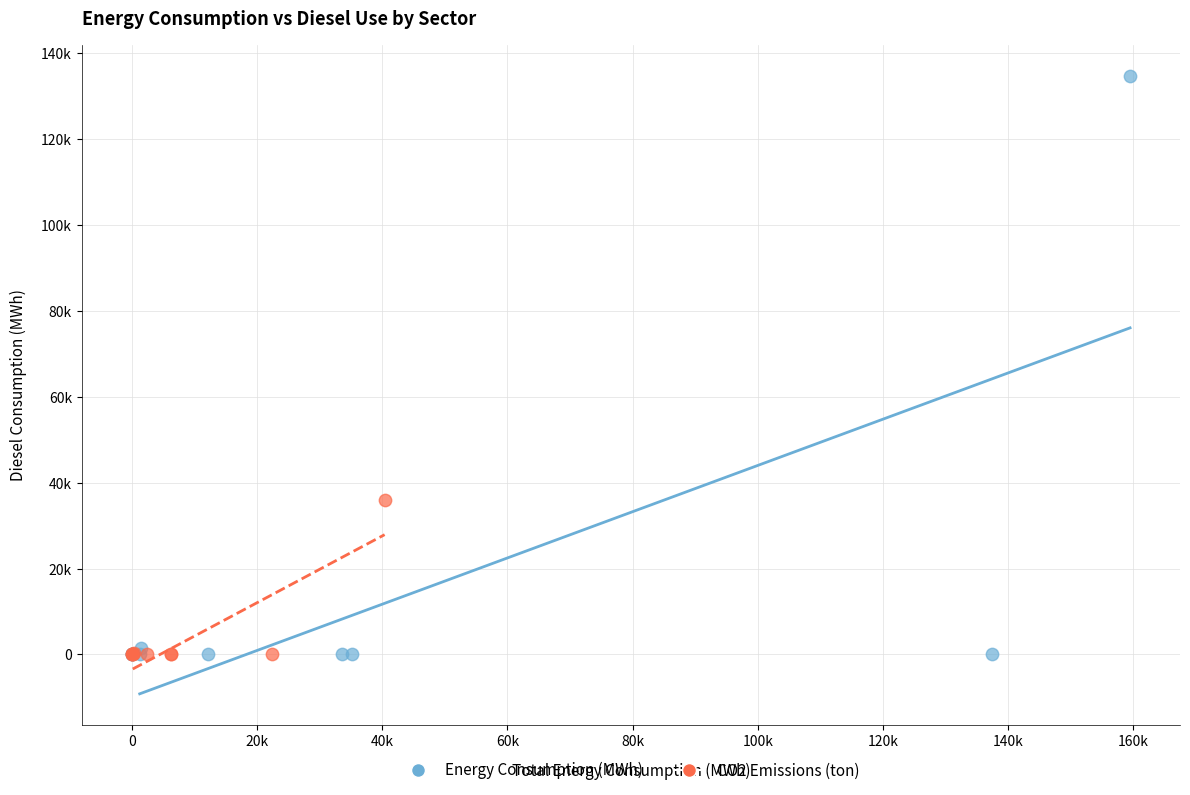

Which series has the widest spread of Y values?

Energy Consumption (MWh)